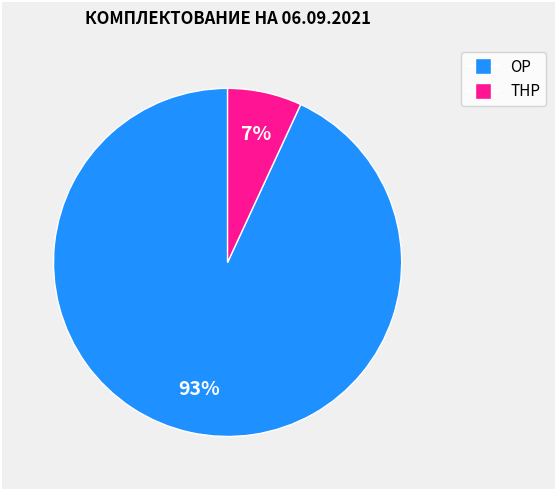

Does any single category account for the majority?

Yes